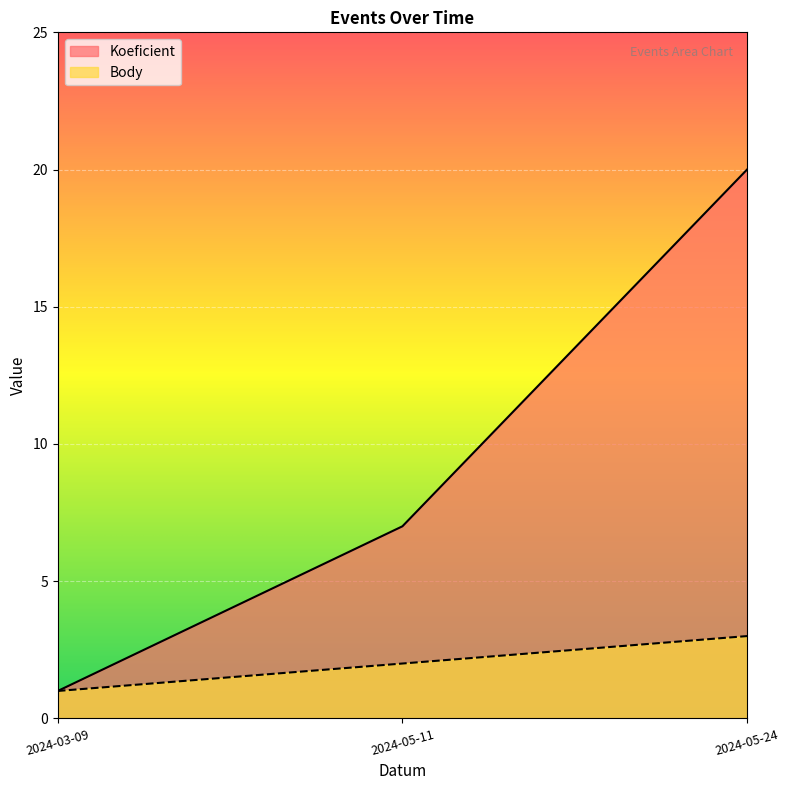

At which label is Body closest to 2?

2024-05-11